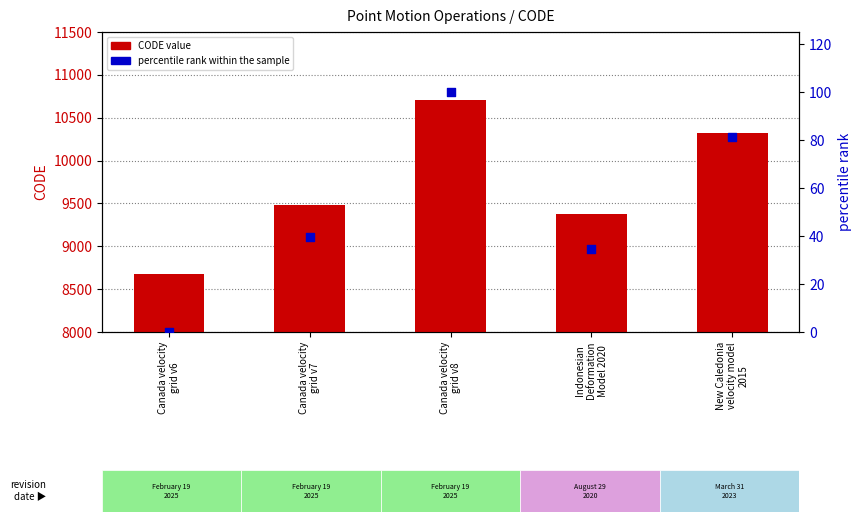

Which series reaches the maximum Y coordinate?

CODE